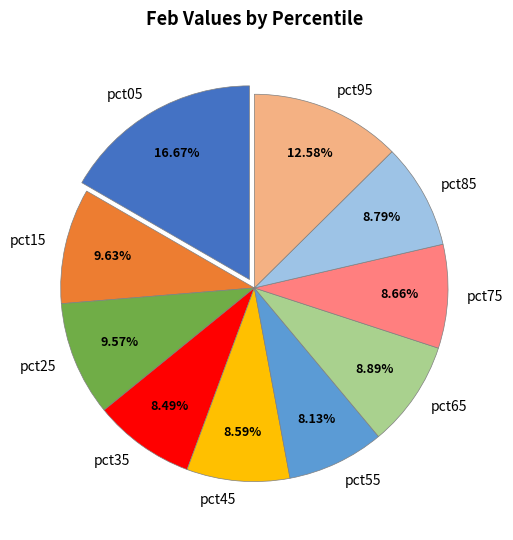

Do pct55 and pct35 together represent more than half of the pie?

No